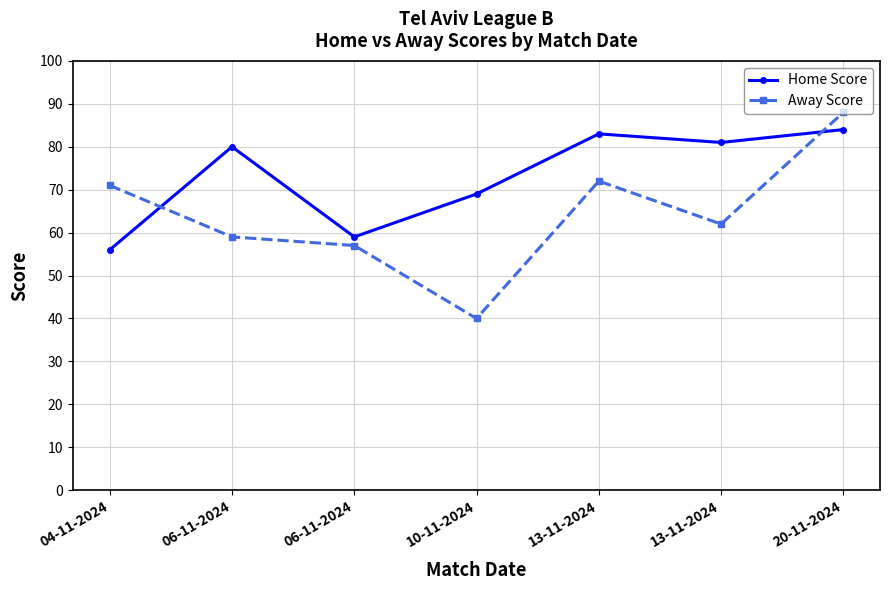

What is the value of the Home Score point at the 7th from the left?

84